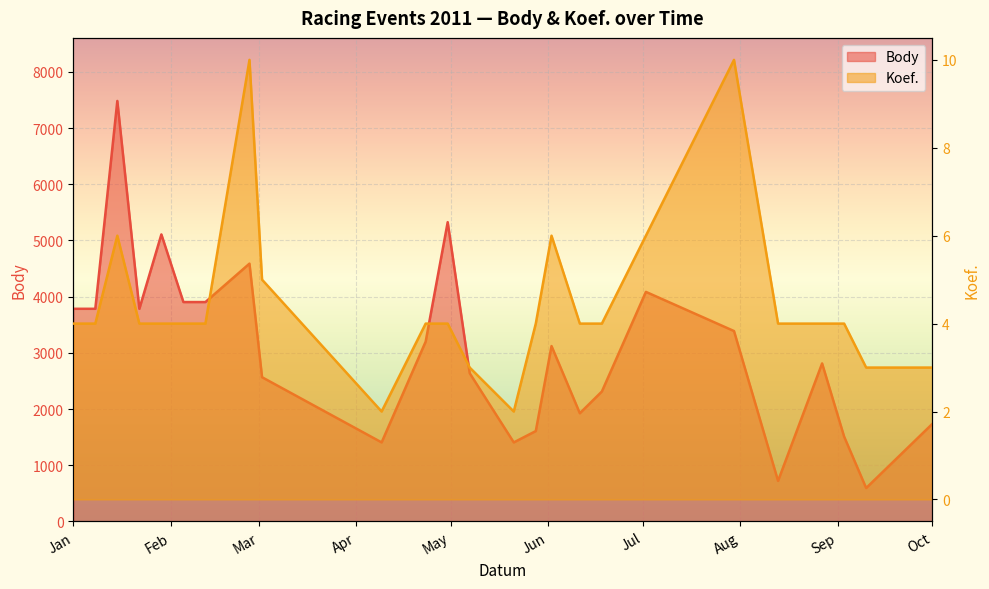

The Koef. series shows 3 at 2011-04-09. True or false?

False